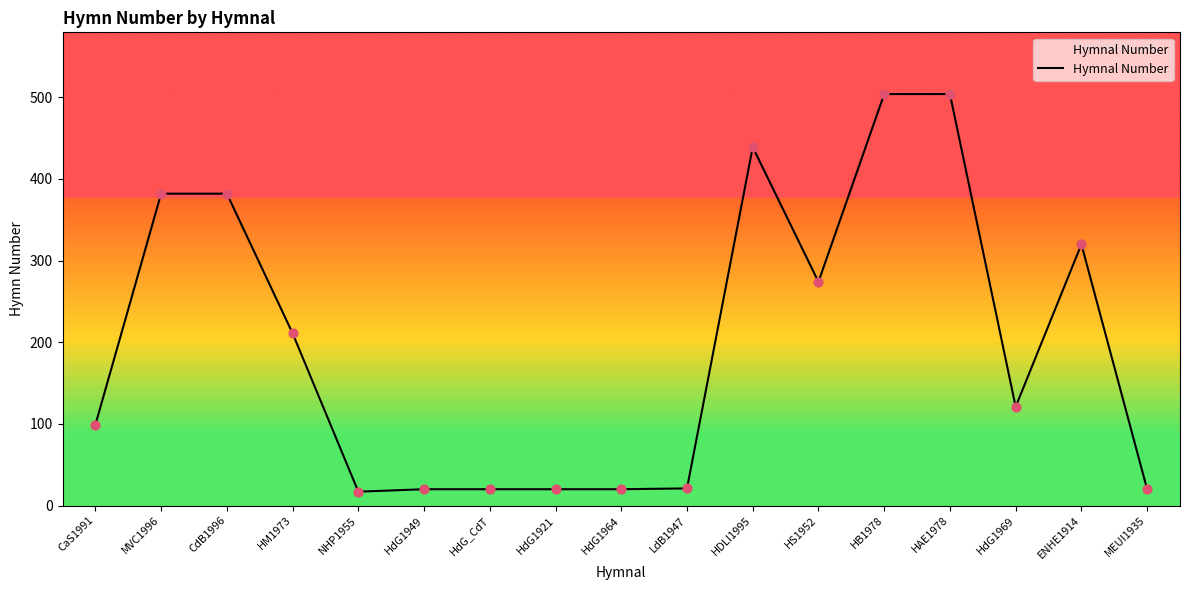

What is the ratio of the value at HdG_CdT to the value at MEUI1935?

1.0